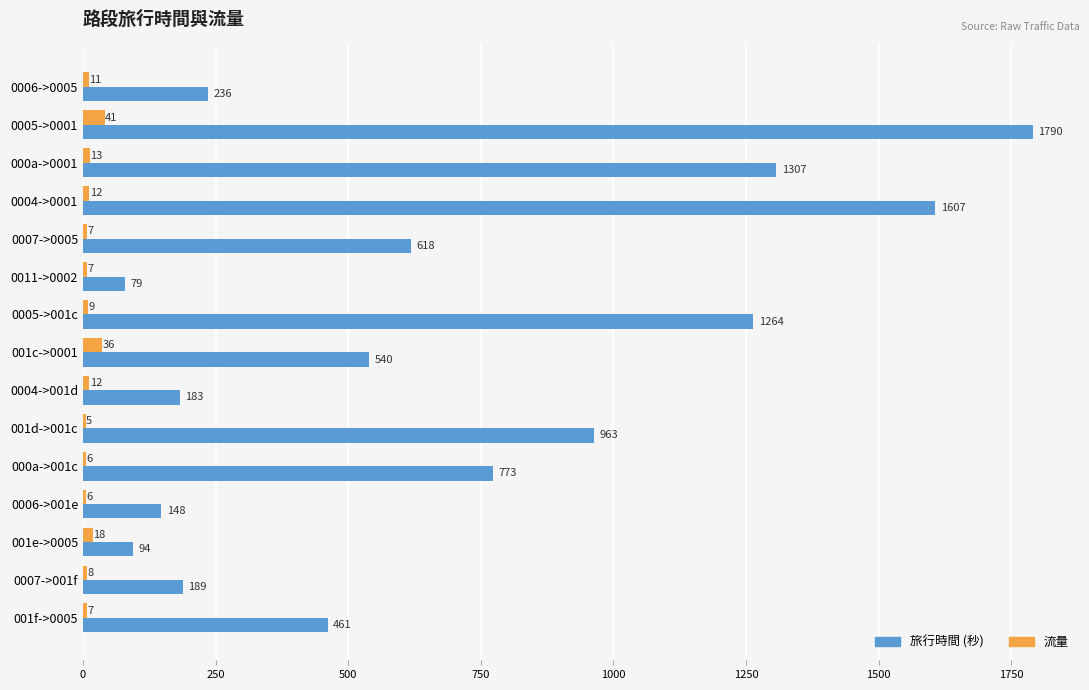

What is the sum of all 旅行時間 (秒) values?

10252